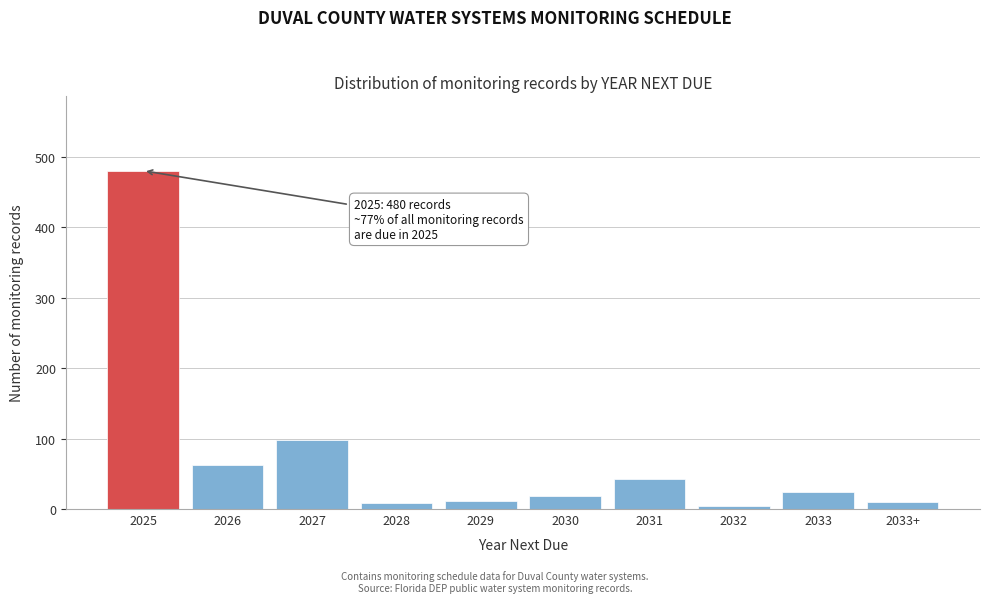

Where is the data nearest to the value 242?

2027